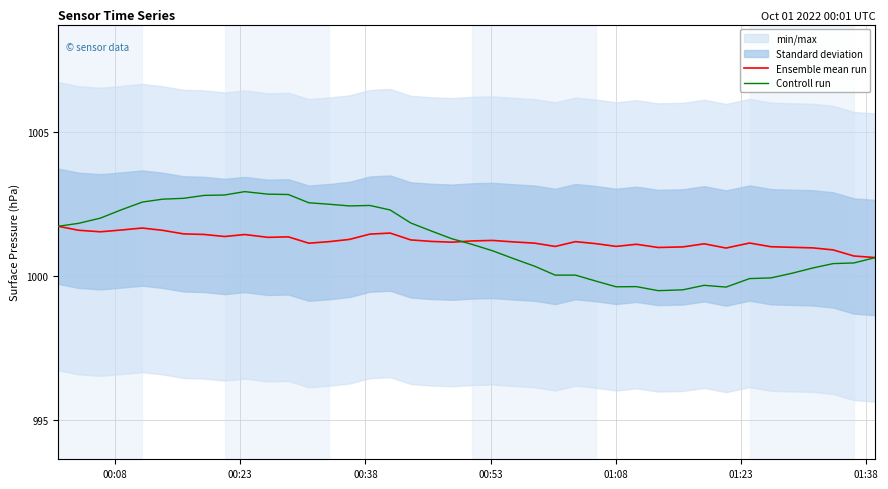

Where does the Ensemble mean run series first go above 1001?

00:08